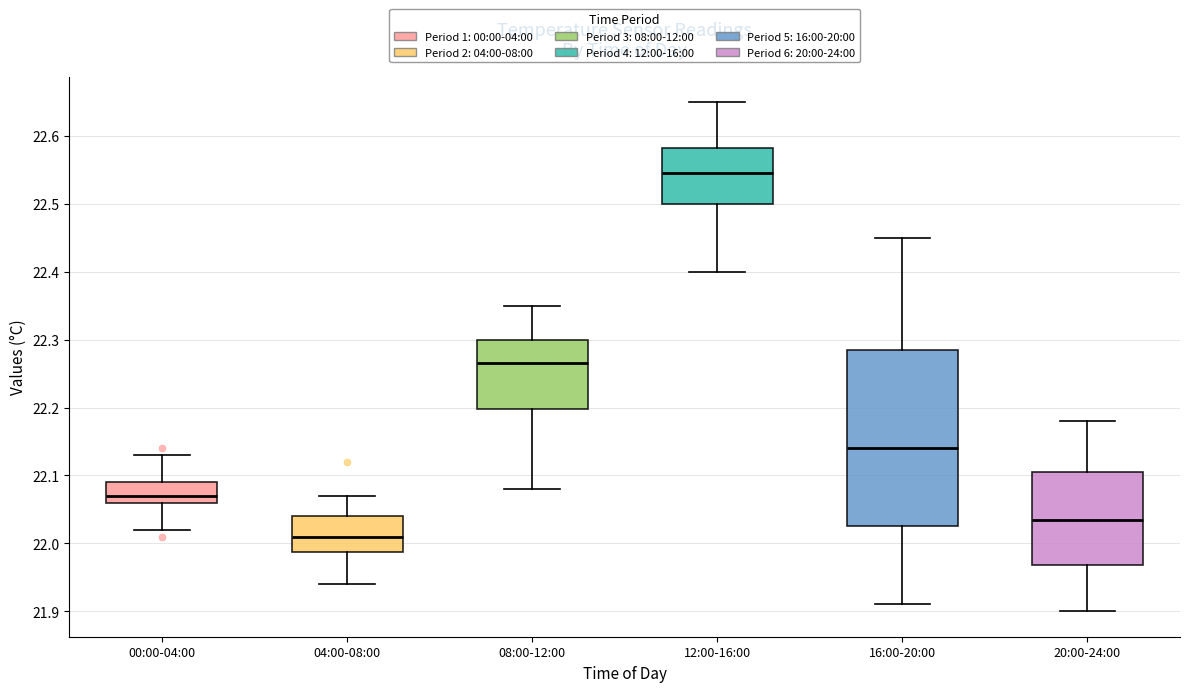

Comparing the boxes themselves (not the whiskers), which one is the tallest?

16:00-20:00